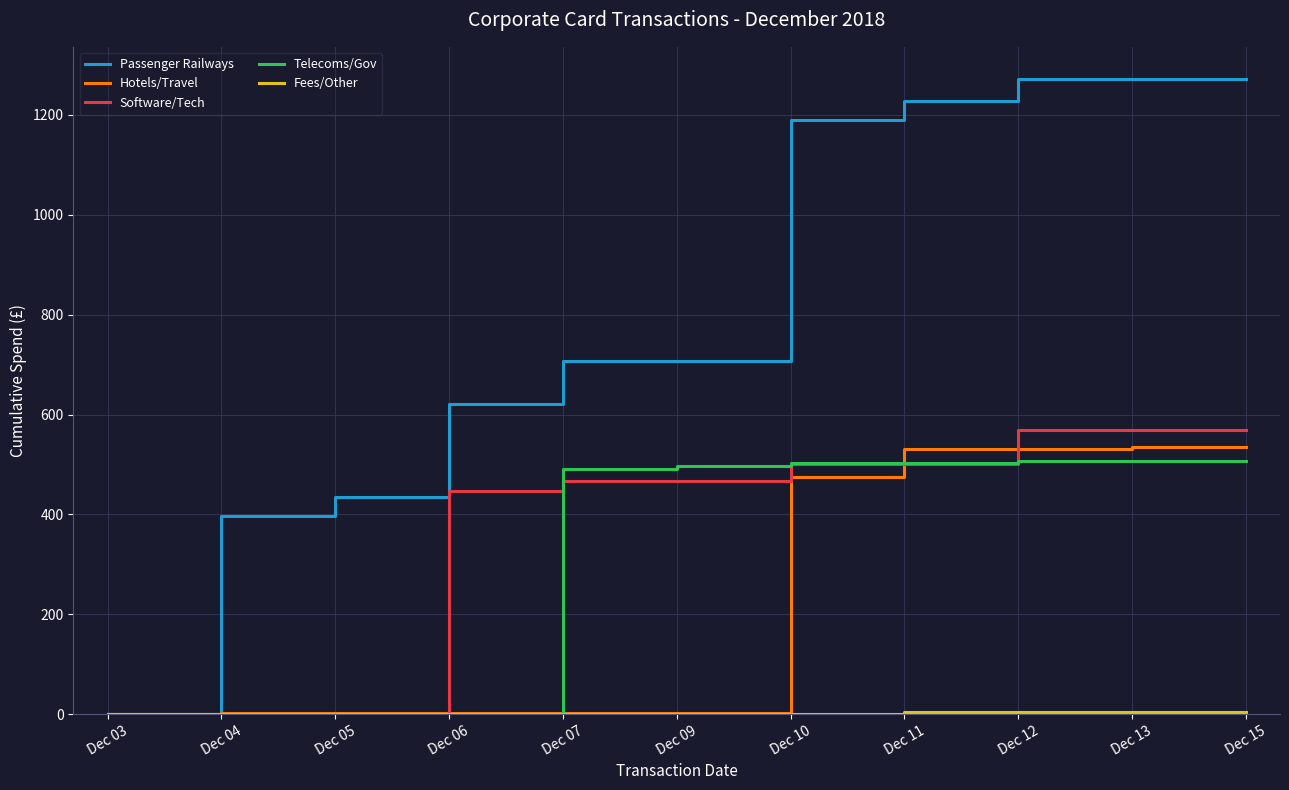

What is the maximum value for Passenger Railways?

1272.9